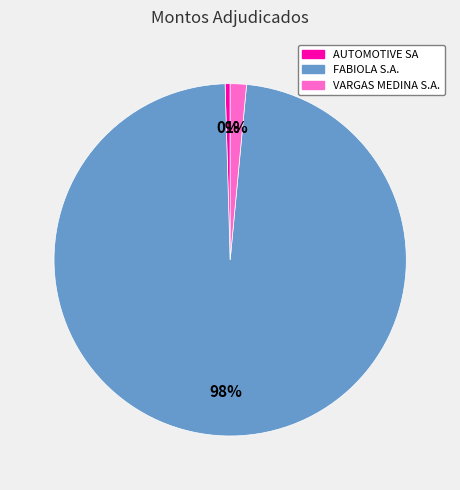

What is the smallest slice in the pie chart?

AUTOMOTIVE SA